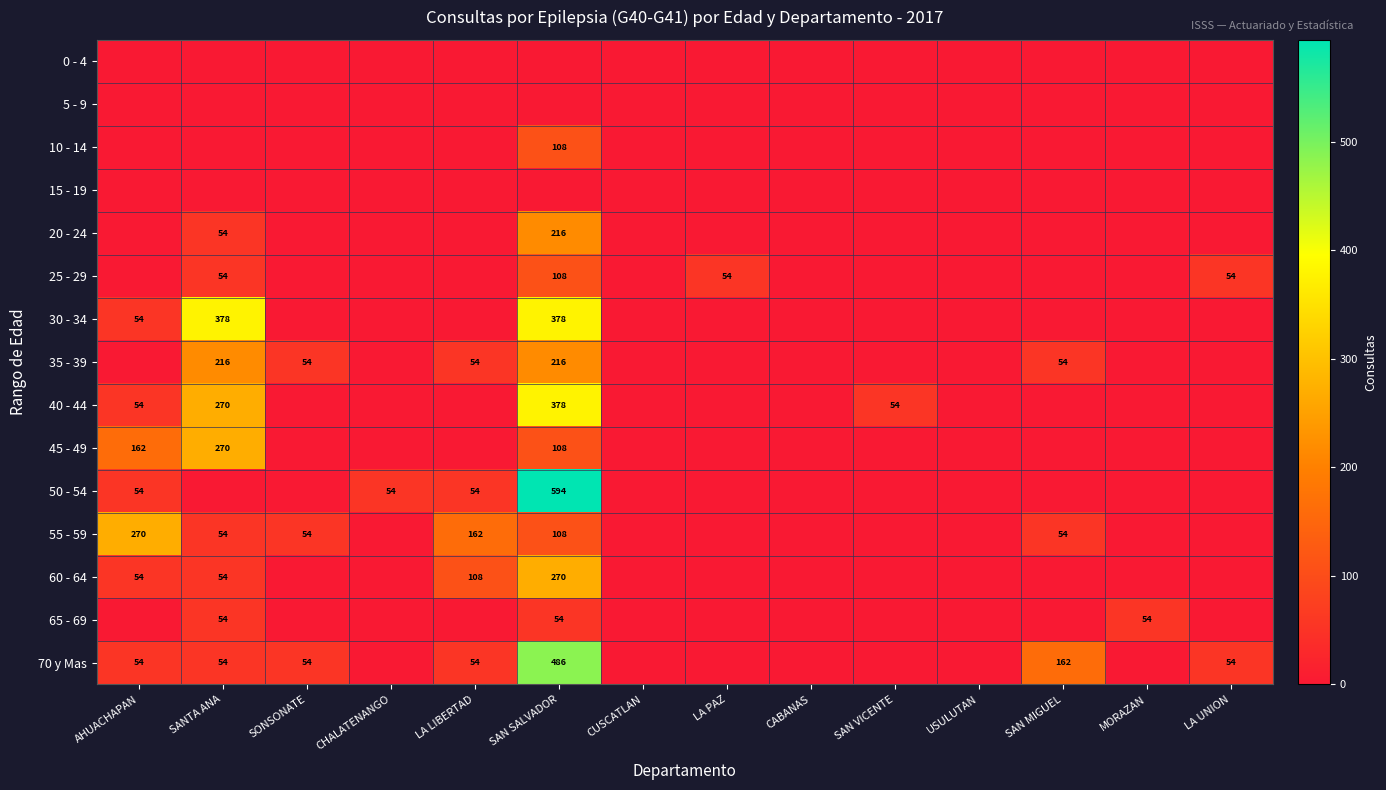

The value of 60 - 64 at SANTA ANA is 54. True or false?

True